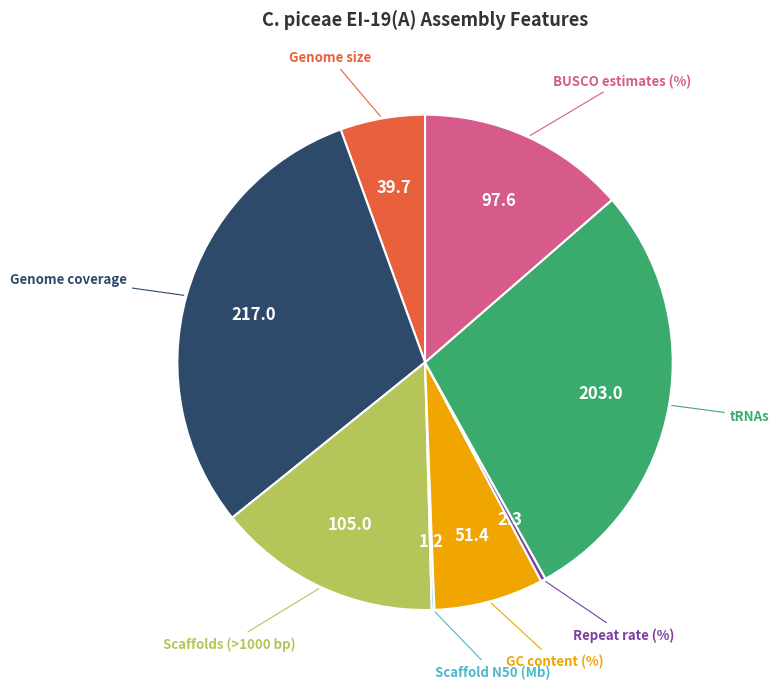

Is the sum of Scaffolds (>1000 bp) and tRNAs greater than half?

No